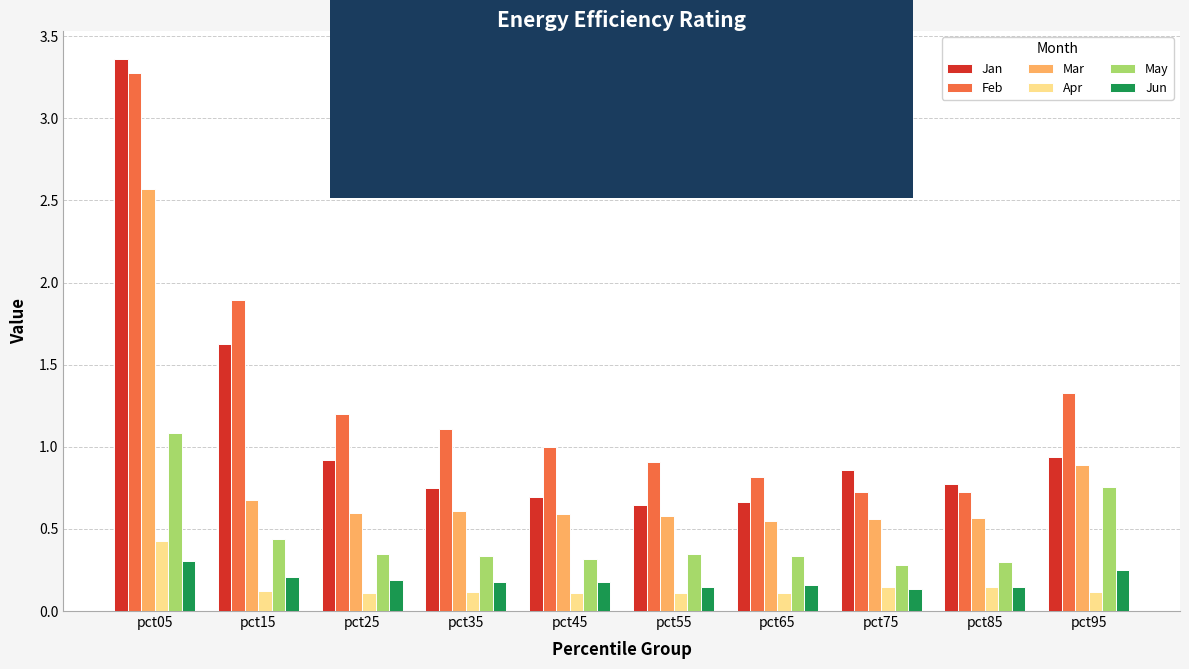

Which series has the widest spread of values?

Jan